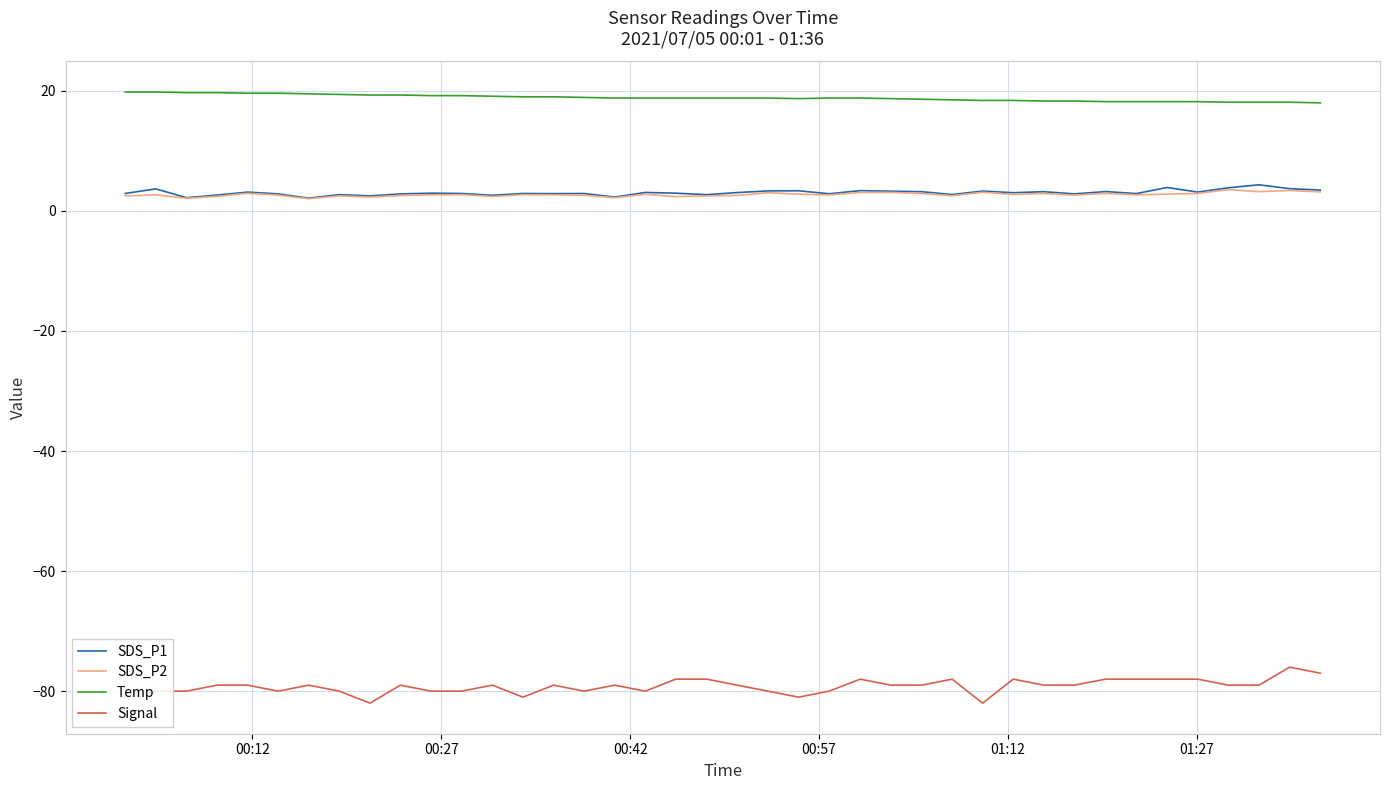

What is the greatest value displayed?

19.8